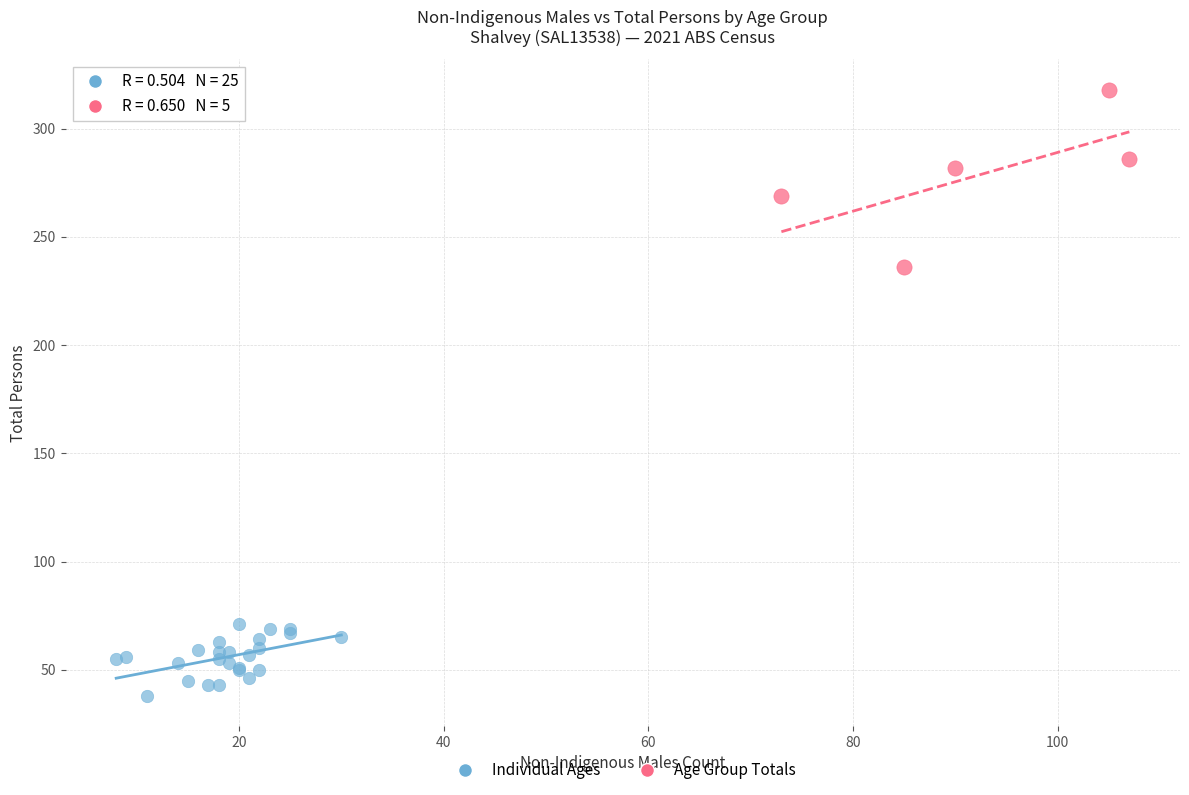

Which series contains the lowest Y value?

Individual Ages